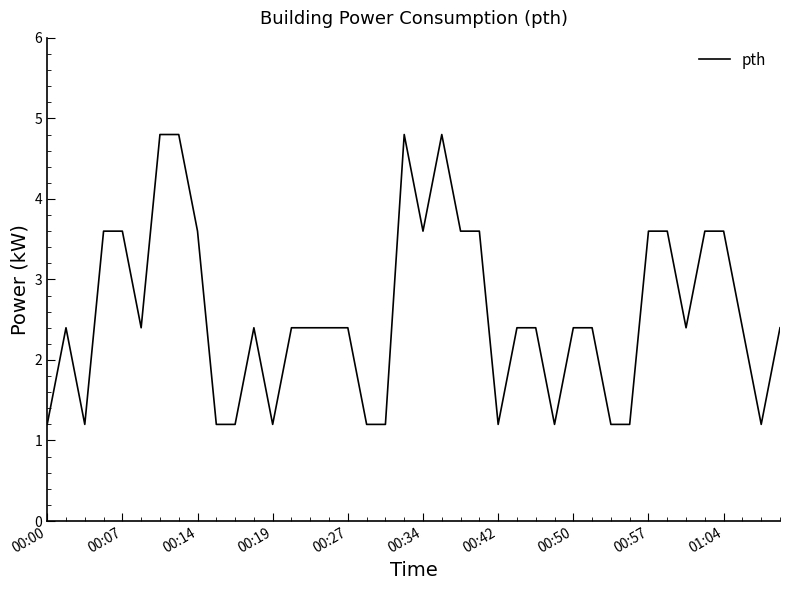

What is the difference between the maximum and minimum values?

3.6